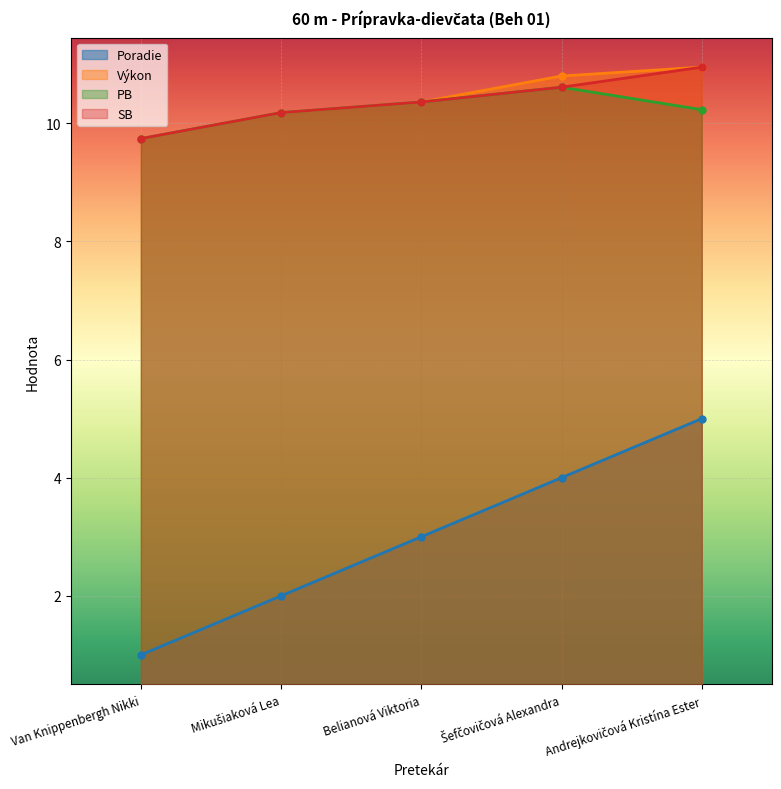

At which category does the chart reach its peak across all series?

Andrejkovičová Kristína Ester